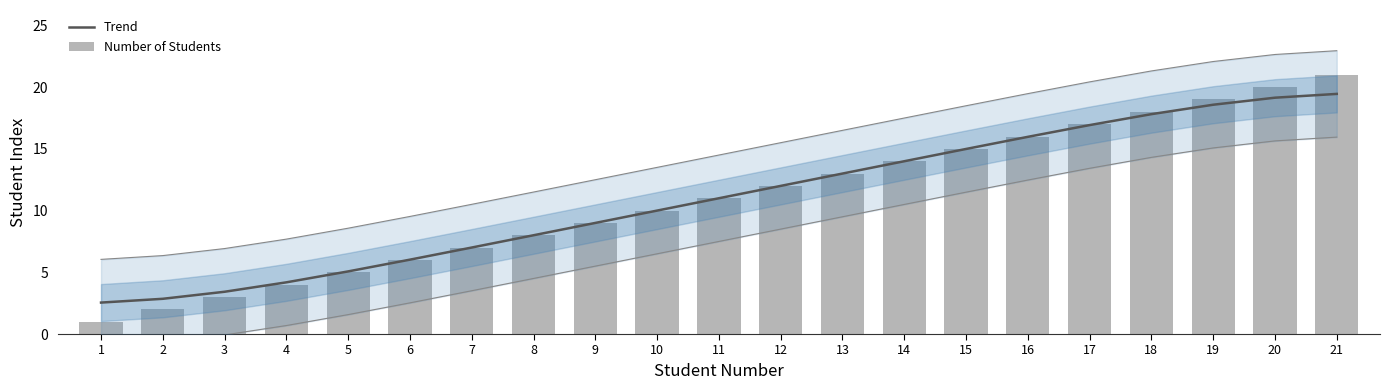

Count the number of categories in the chart.

21